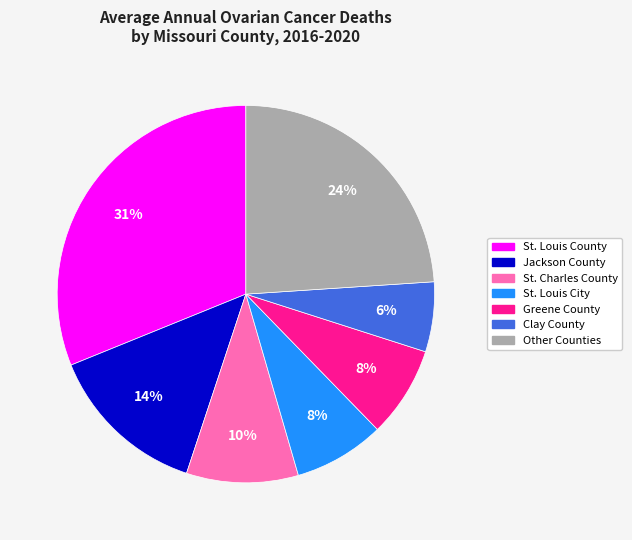

Does any single category account for the majority?

No